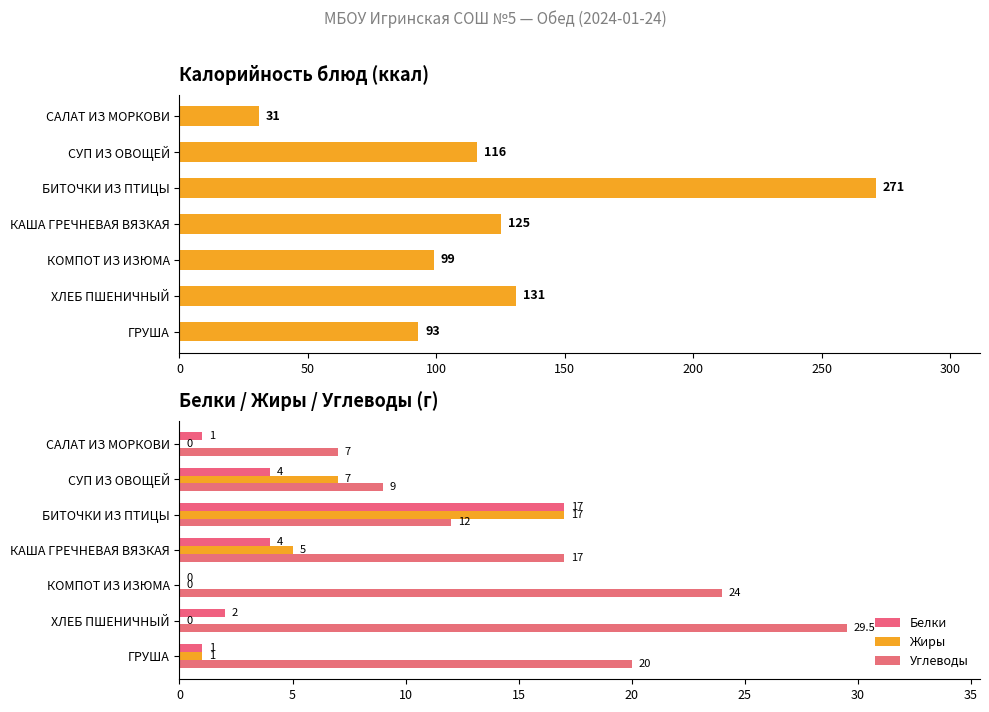

Reading right to left, what are all the values shown in this chart?

Калорийность: 93.0	131.0	99.0	125.0	271.0	116.0	31.0
Белки: 1.0	2.0	0.0	4.0	17.0	4.0	1.0
Жиры: 1.0	0.0	0.0	5.0	17.0	7.0	0.0
Углеводы: 20.0	29.5	24.0	17.0	12.0	9.0	7.0